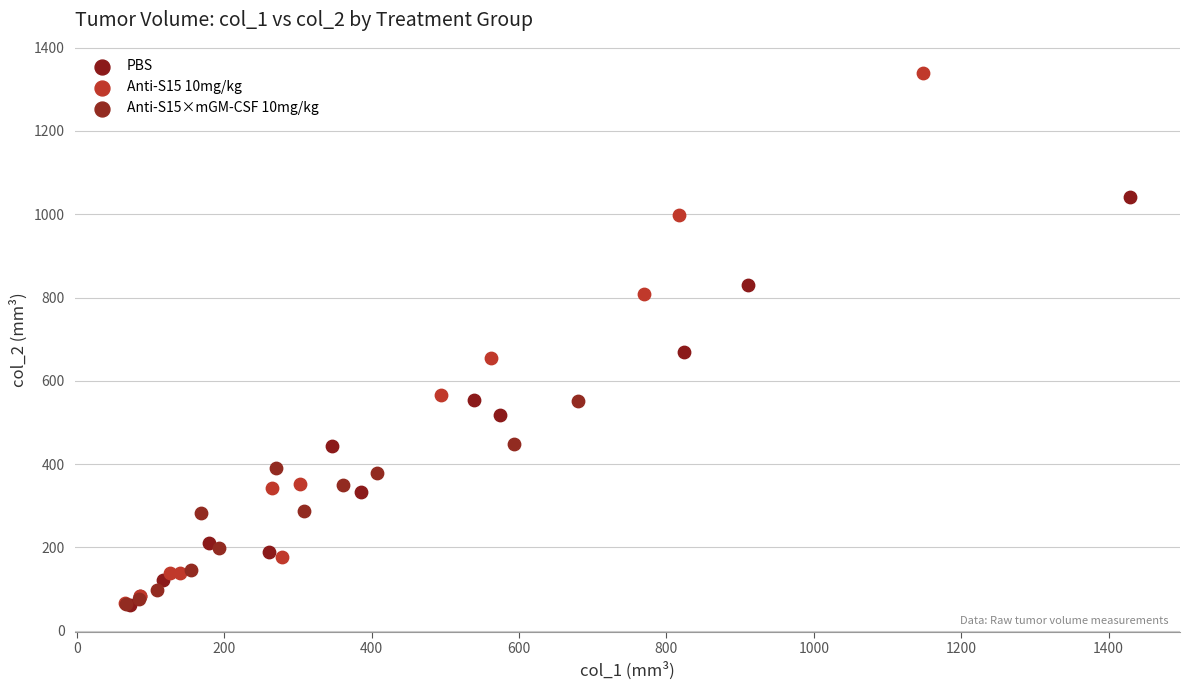

Which series has the largest Y range (max minus min)?

Anti-S15 10mg/kg